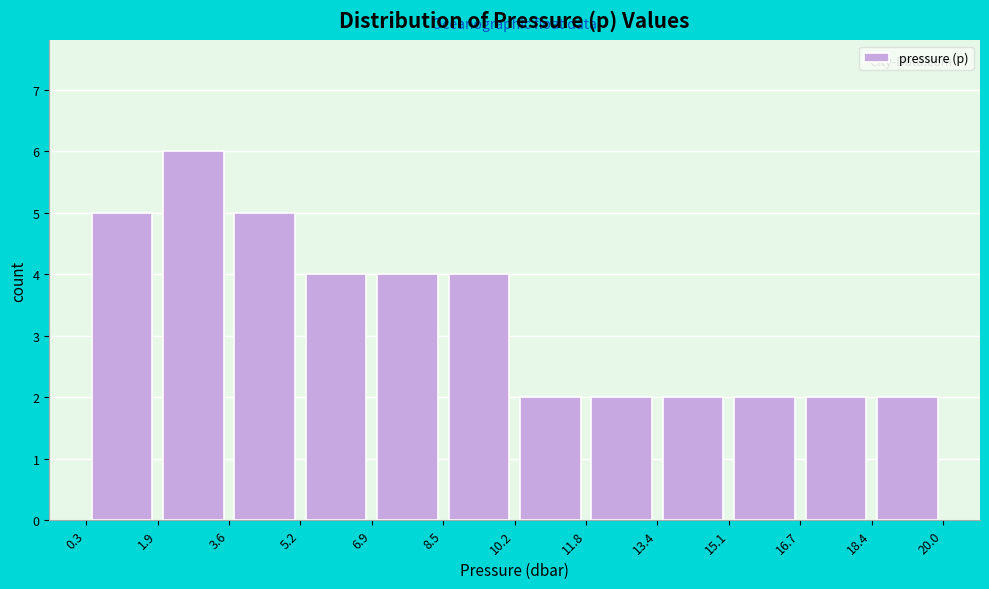

Reading left to right, transcribe this chart: for each bar, give the range it covers on the x-axis and its height. The values are not printed on the chart, so give them approximately, as read against the axis.

0.3 to 1.9: 5
1.9 to 3.6: 6
3.6 to 5.2: 5
5.2 to 6.9: 4
6.9 to 8.5: 4
8.5 to 10.2: 4
10.2 to 11.8: 2
11.8 to 13.4: 2
13.4 to 15.1: 2
15.1 to 16.7: 2
16.7 to 18.4: 2
18.4 to 20.0: 2